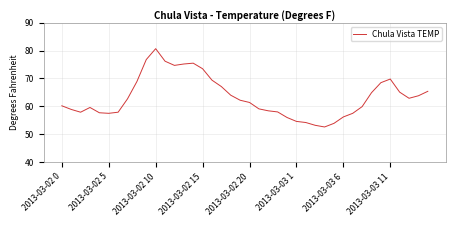

What is the minimum value shown in the chart?

52.6